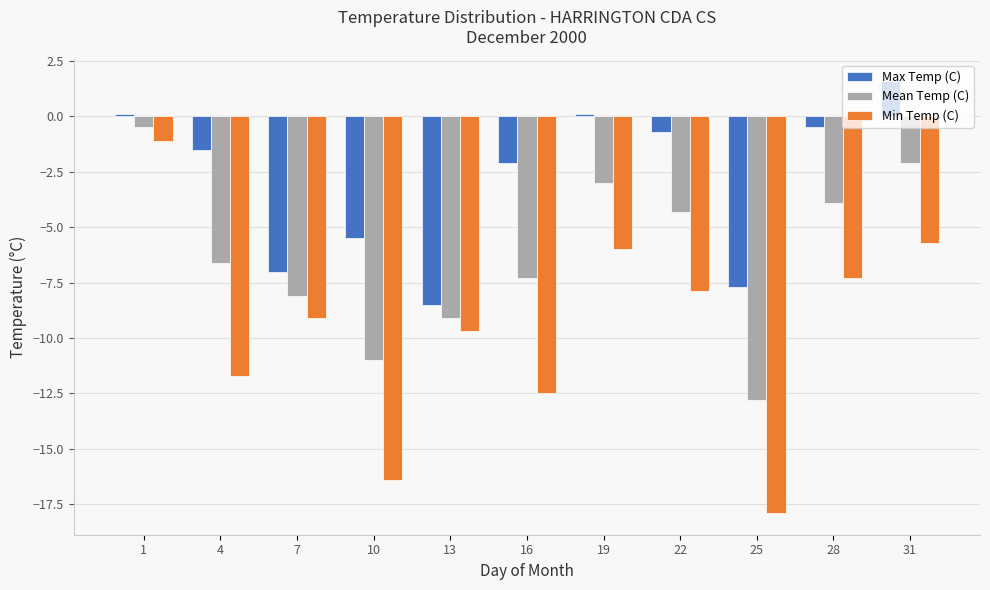

What is the minimum value shown in the chart?

-17.9